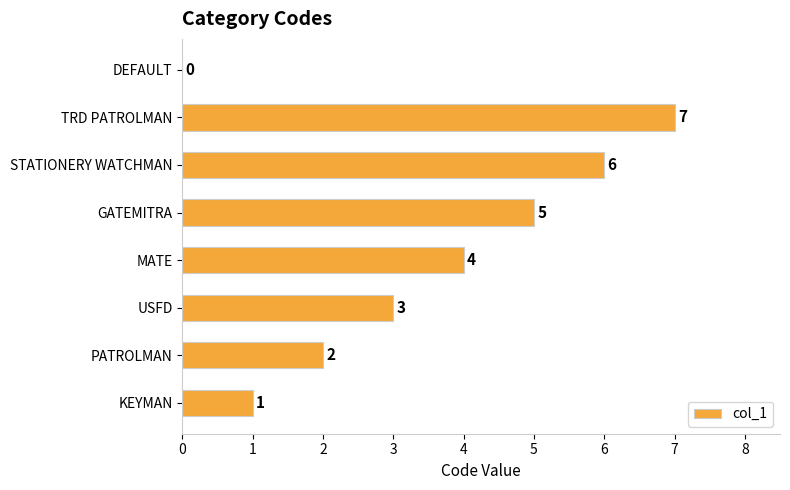

How many values are between 2 and 6?

5